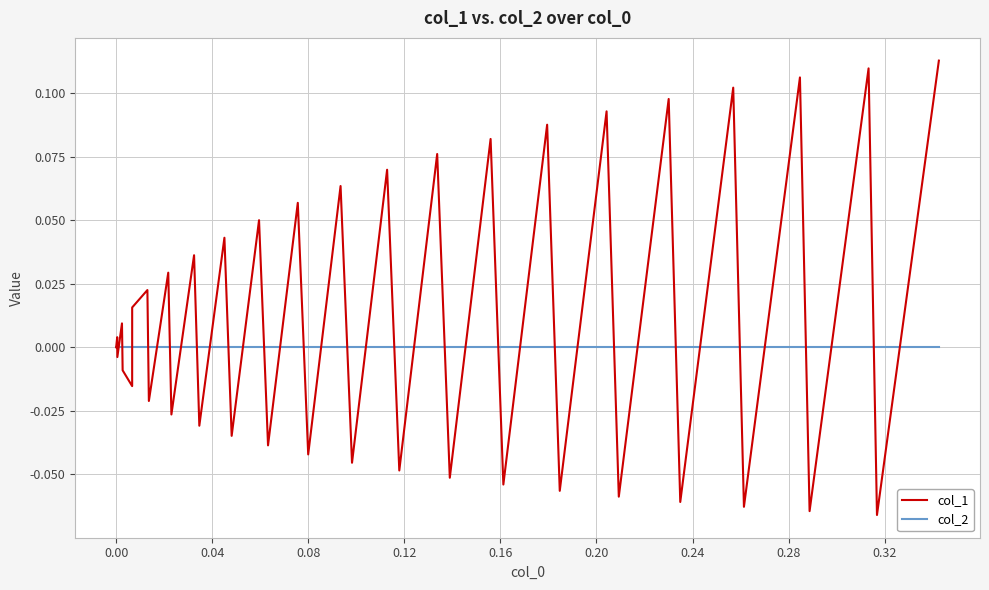

Which series has the largest range (max minus min)?

col_1